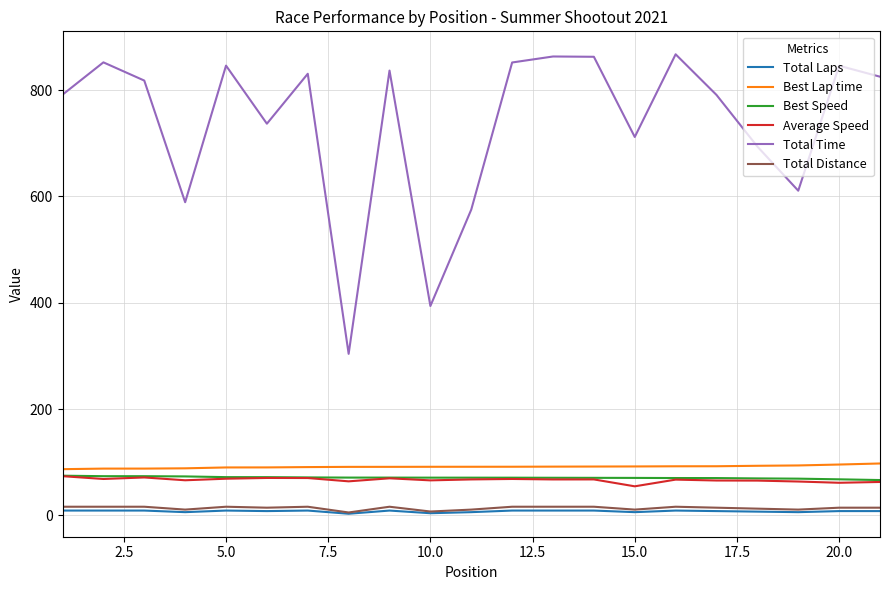

Which series has the widest spread of values?

Total Time